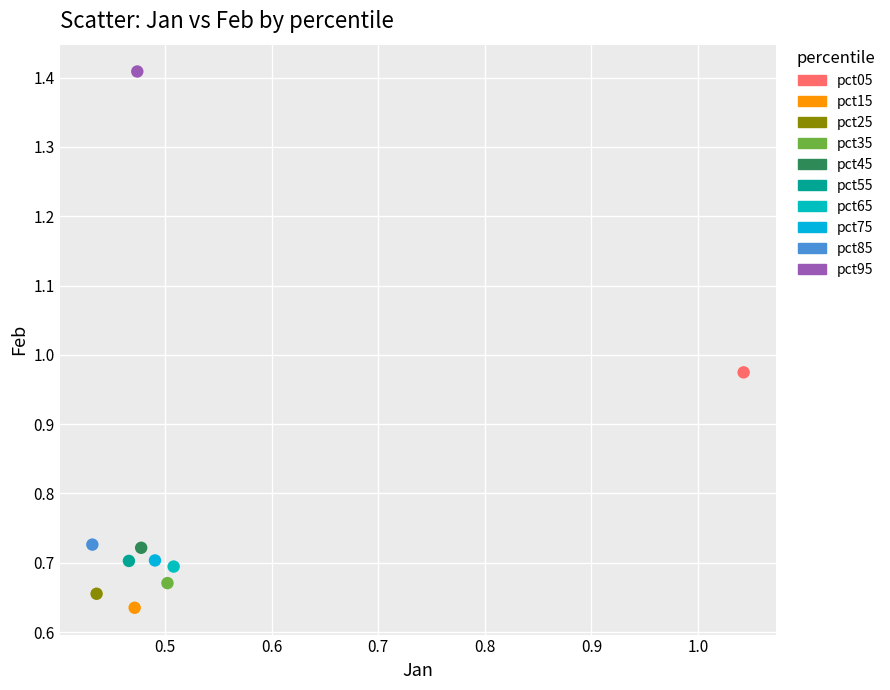

Which series reaches the minimum Y coordinate?

pct15